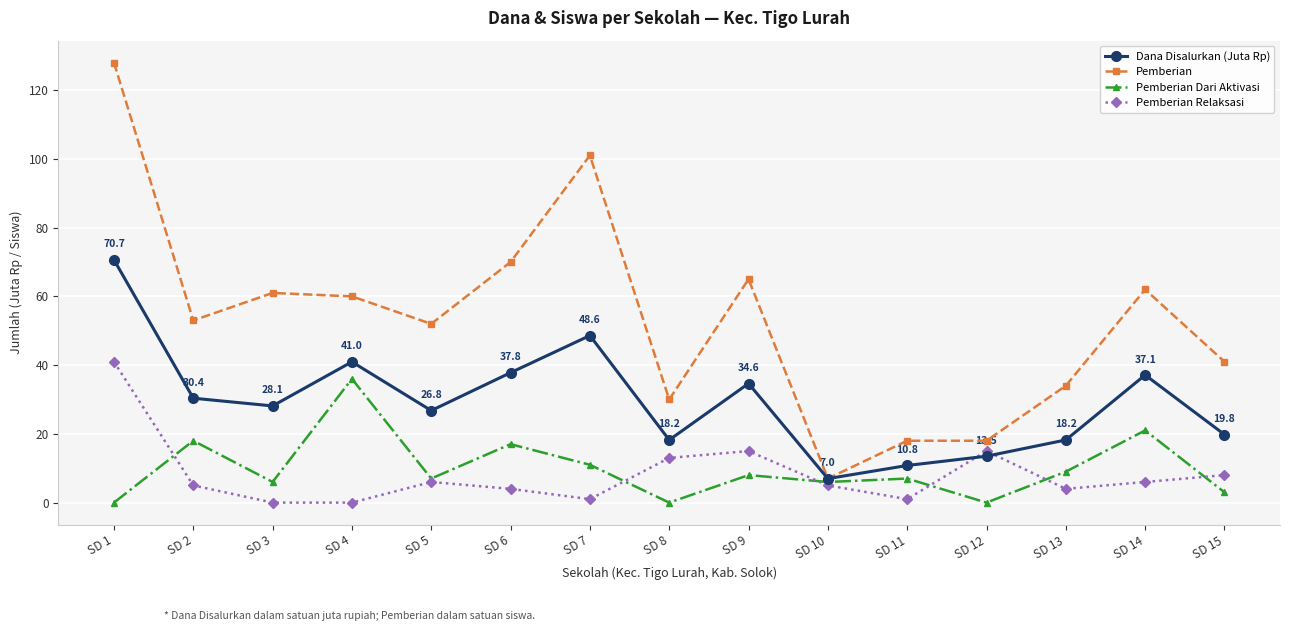

What is the spread (max minus min) of values at SD 2?

48.0